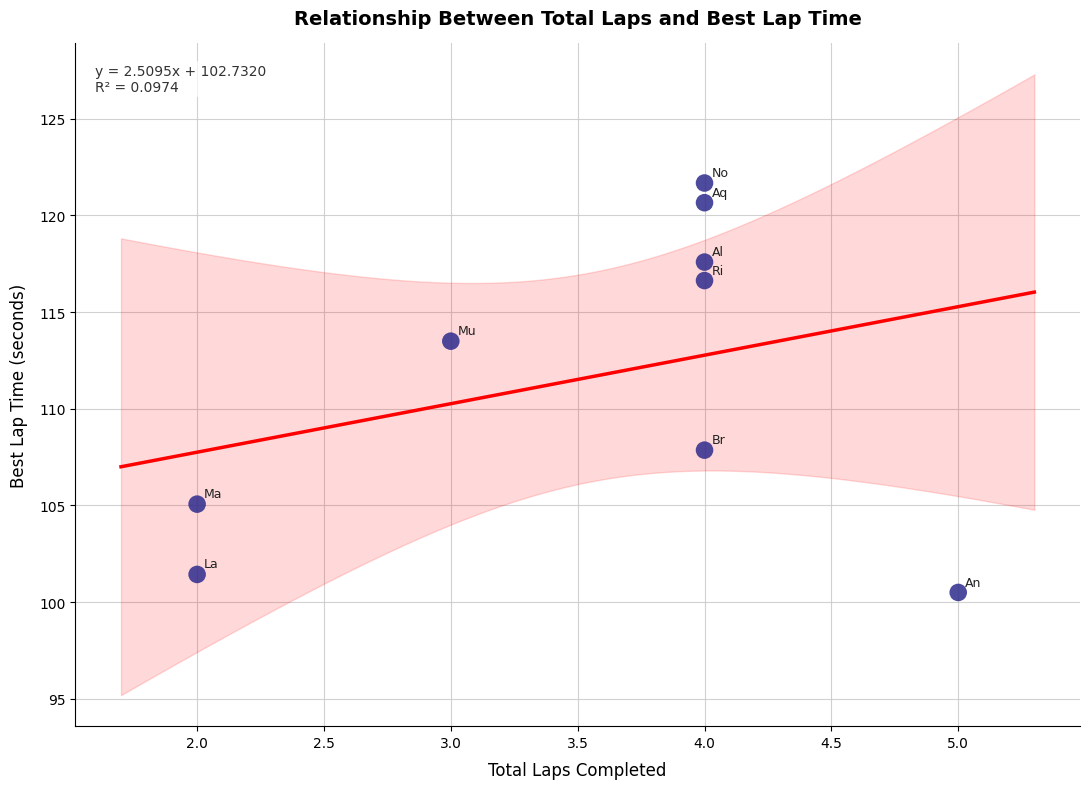

What is the average X value?

3.6